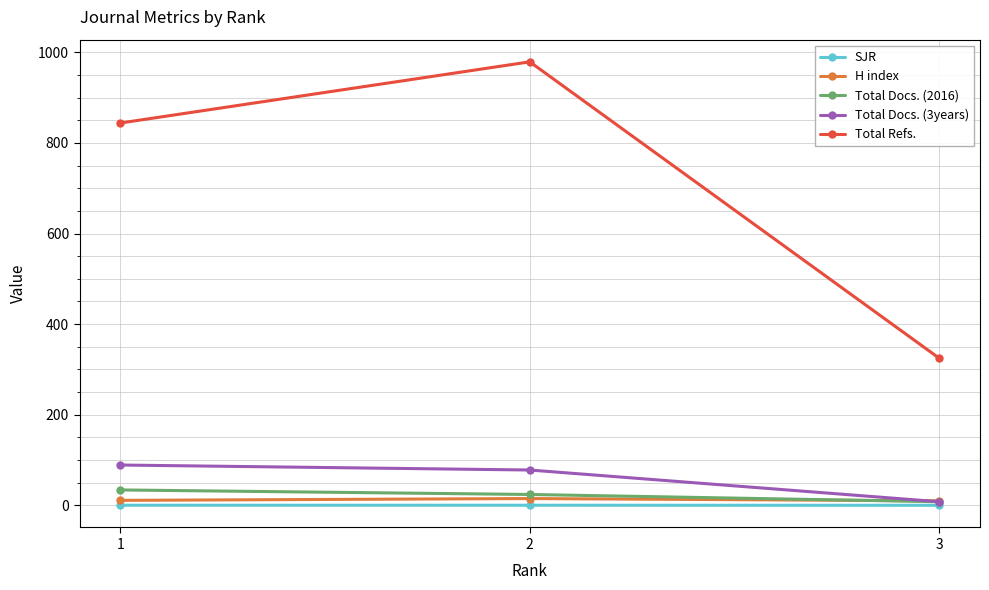

At which category is the sum across all series the highest?

2